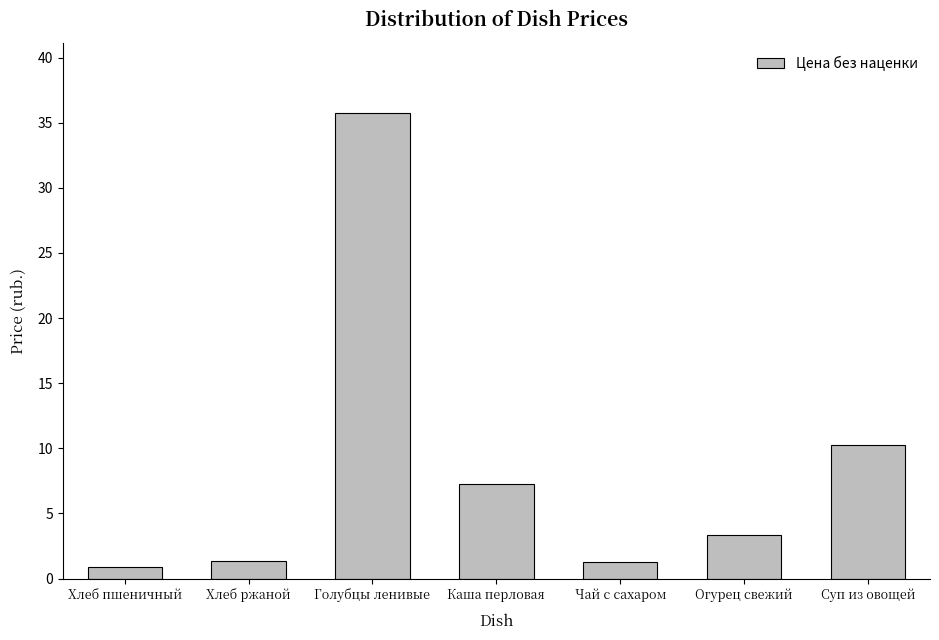

What is the label of the 5th bar from the right?

Голубцы ленивые